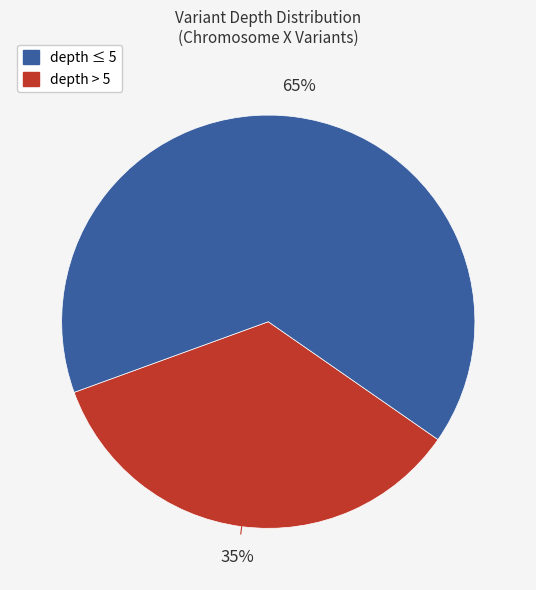

Does any single category account for the majority?

Yes